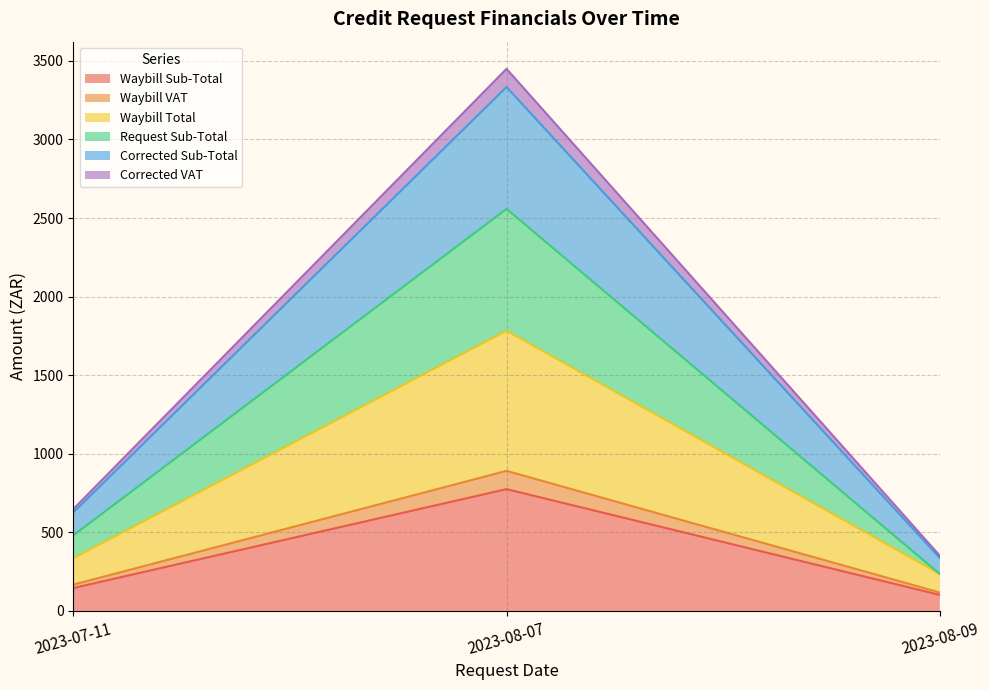

Between 2023-08-09 and 2023-08-07, which is larger?

2023-08-07